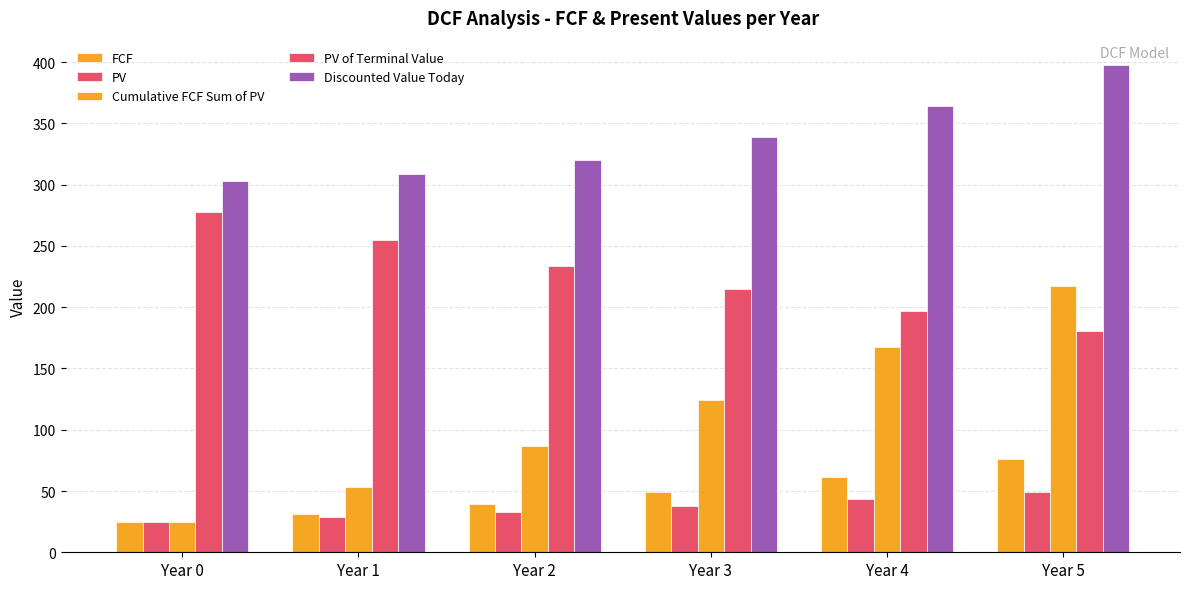

Does the chart contain stacked bars?

No